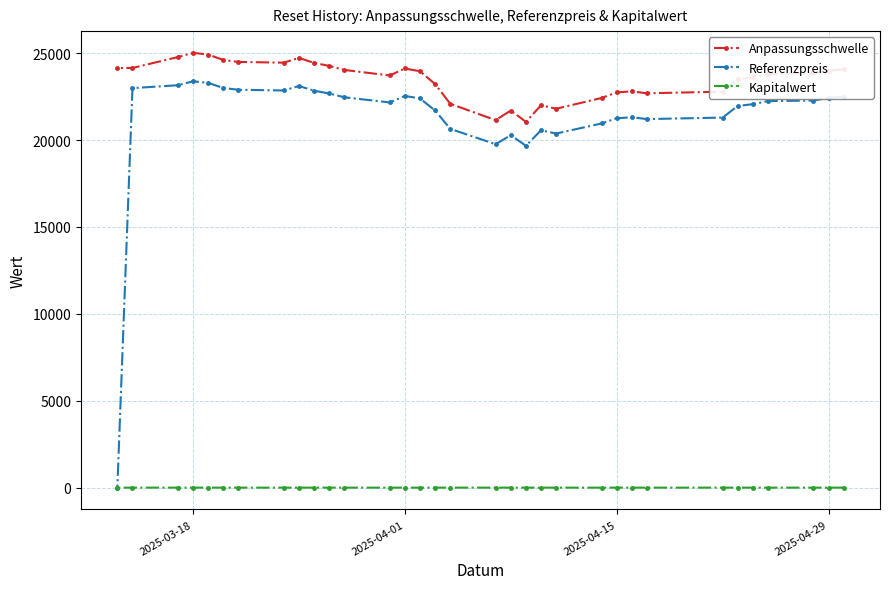

What is the sum of all Anpassungsschwelle values?

775063.9